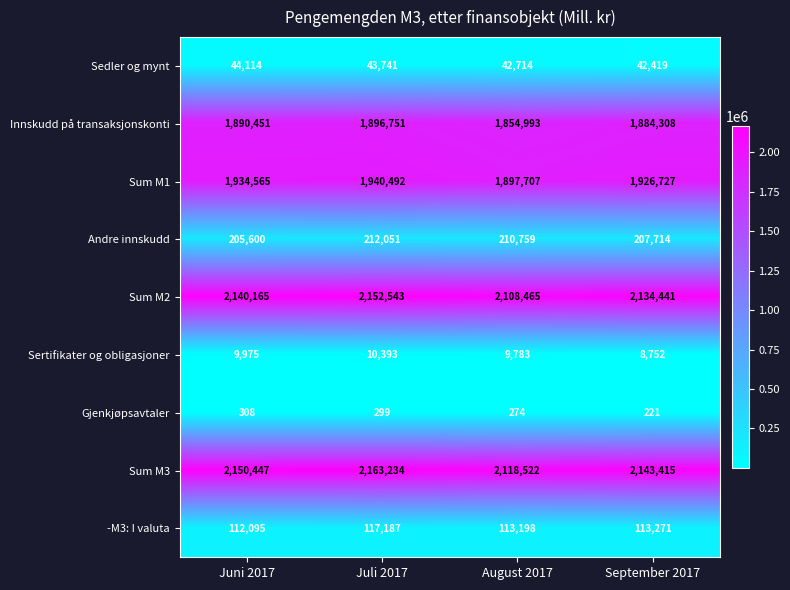

Between Juni 2017 and September 2017, which series saw the biggest shift?

Sum M1